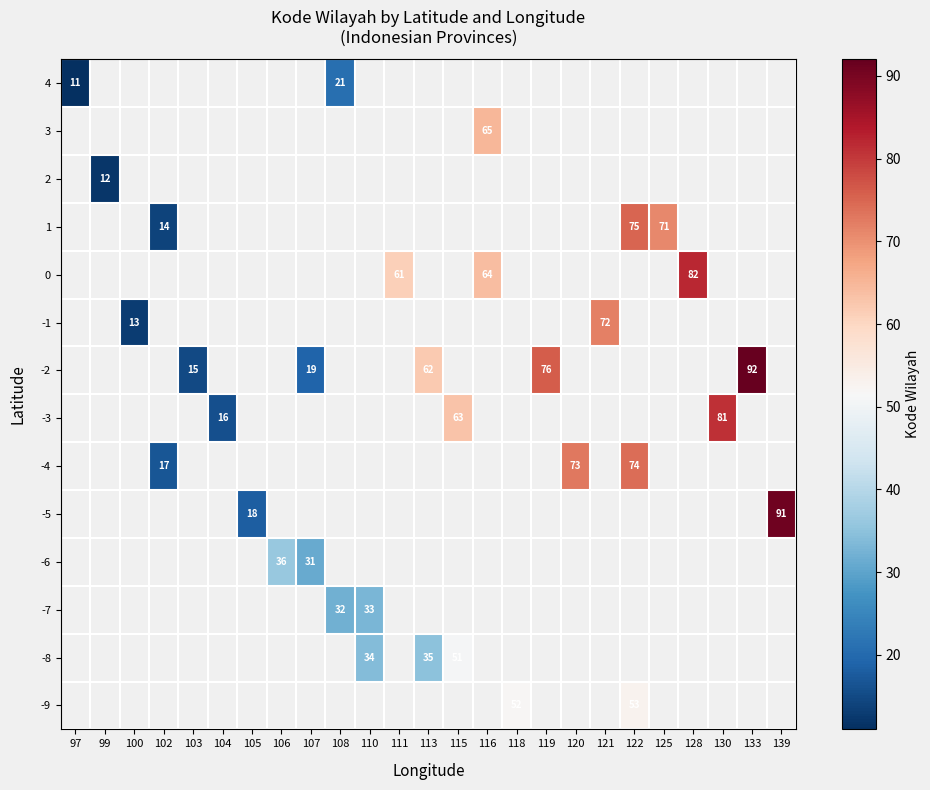

Which has a higher value, 122 or 121?

121